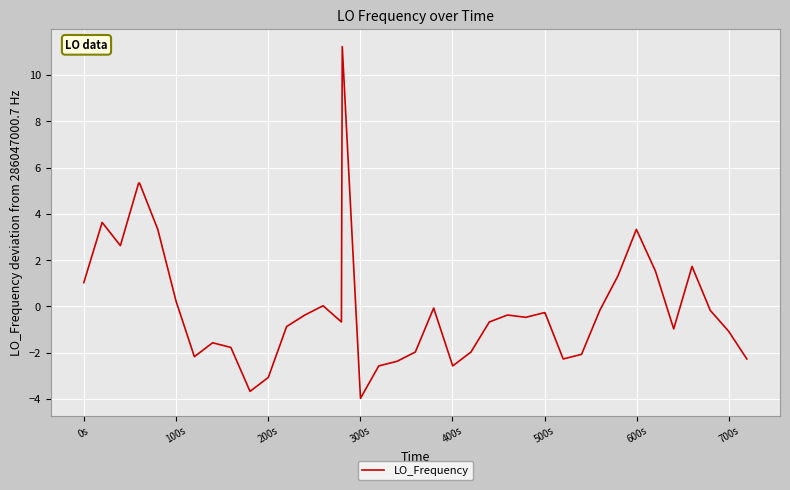

What is the difference between the maximum and minimum values?

15.2